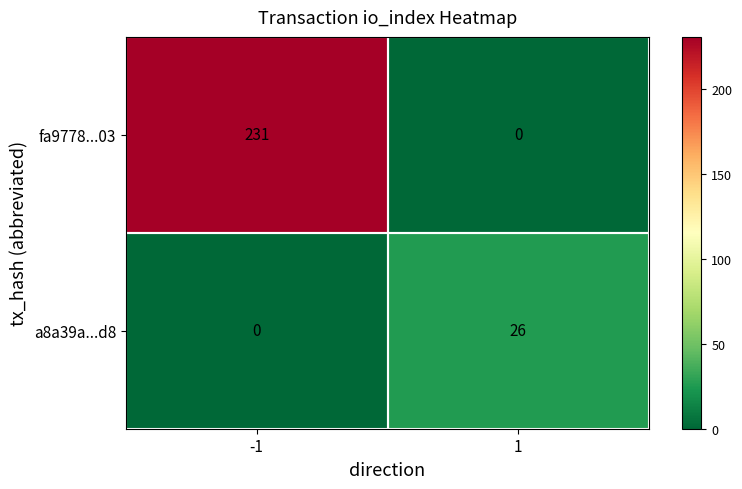

What is the maximum value shown in the chart?

231